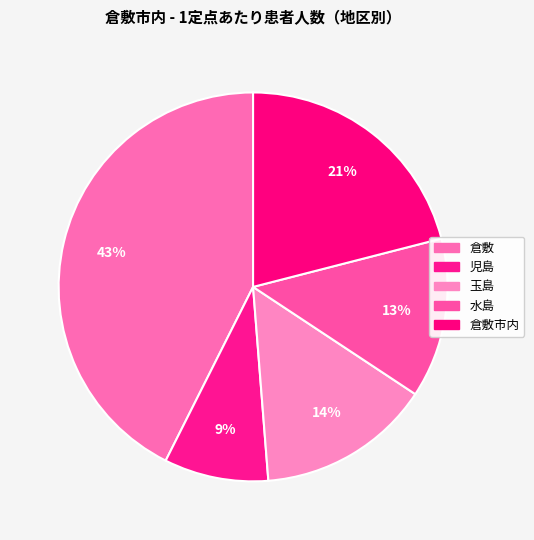

How many segments does this pie chart have?

5